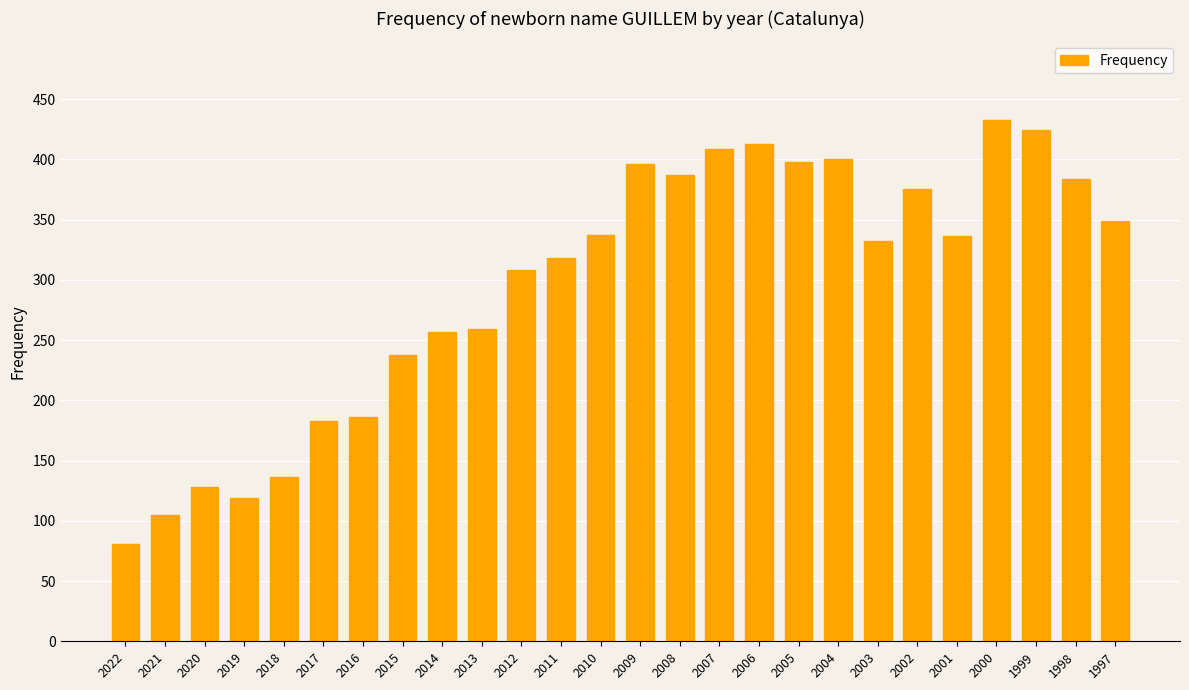

What is the change in value from 2008 to 2003?

-55